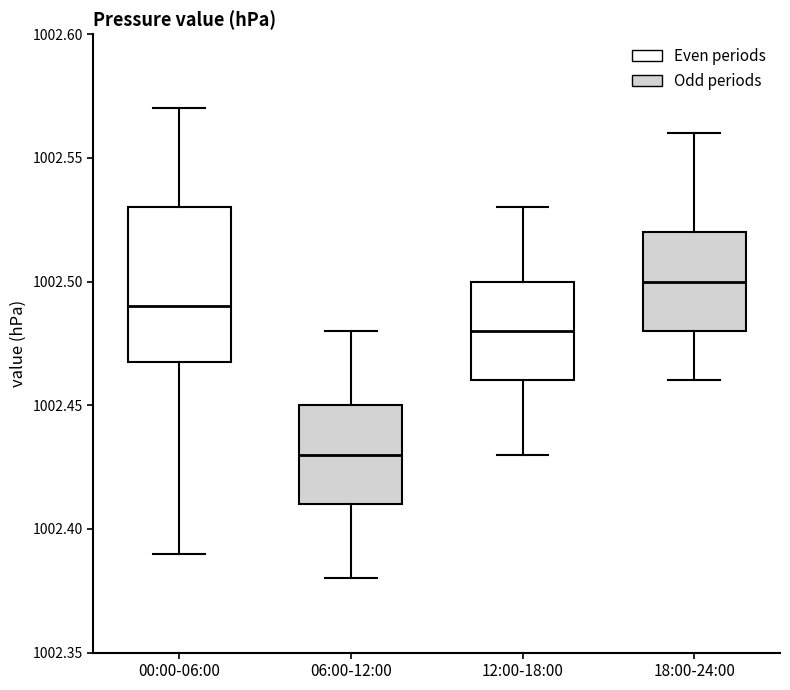

Comparing the boxes themselves (not the whiskers), which one is the tallest?

00:00-06:00